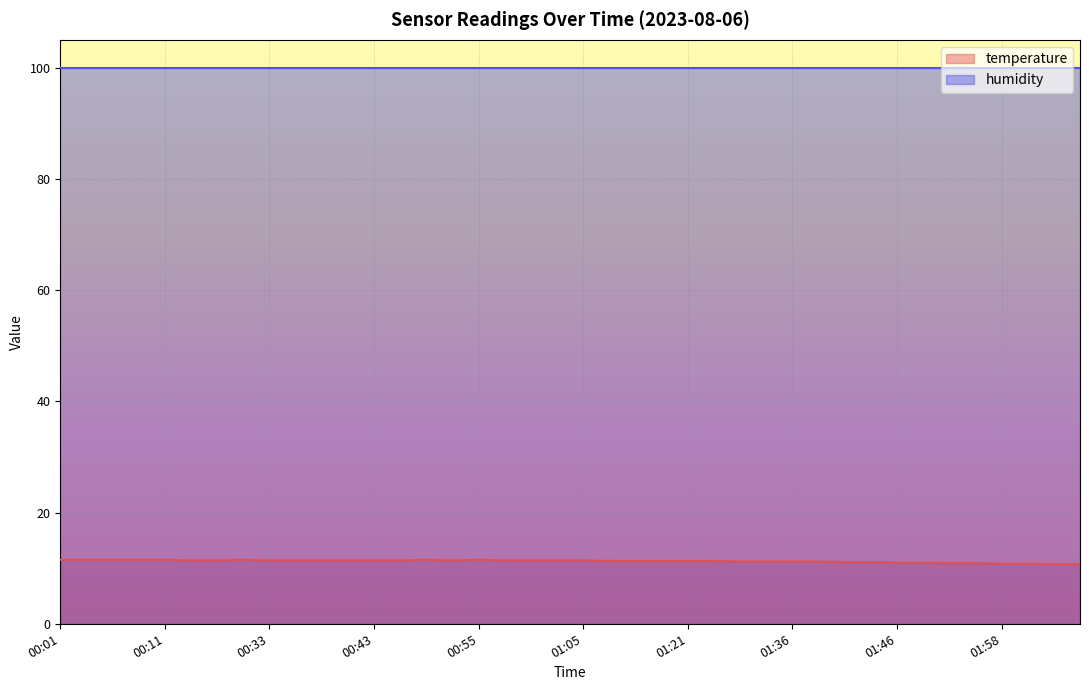

What is the value of the 23rd point from the left?

11.3